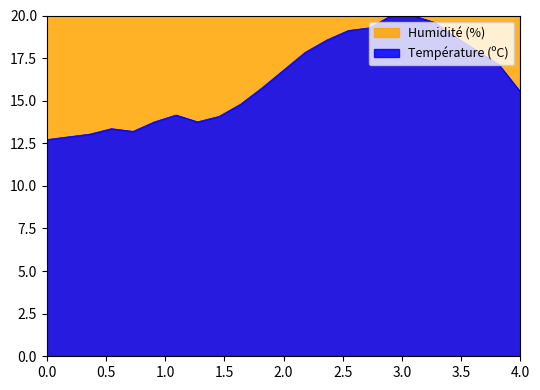

What is the sum of all Humidité (%) values?

1738.0